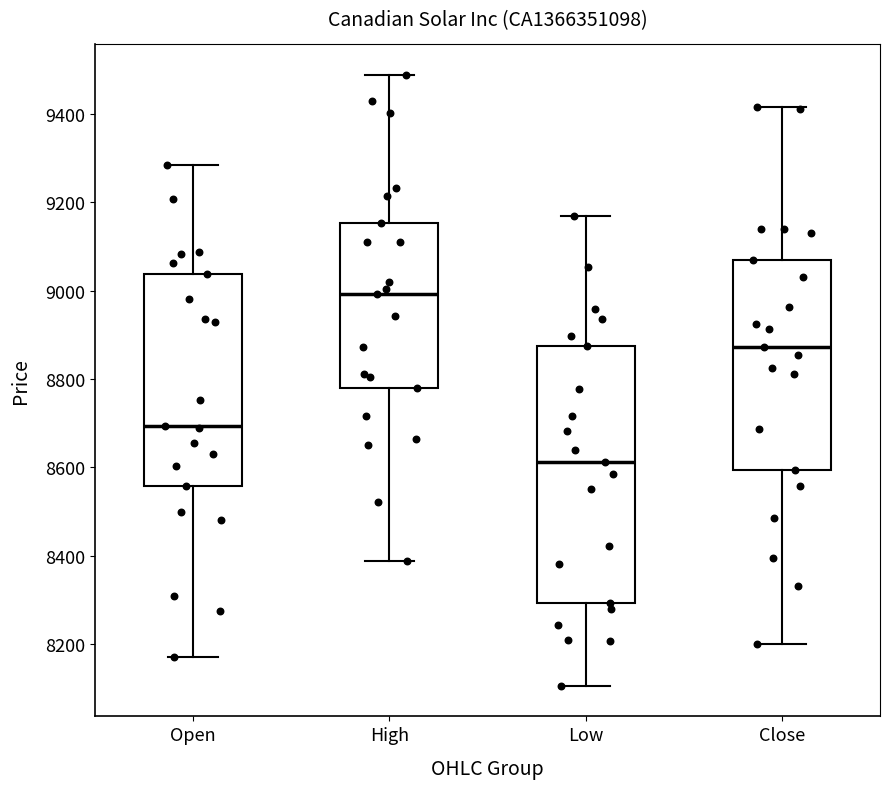

Which box's median line is the highest?

High